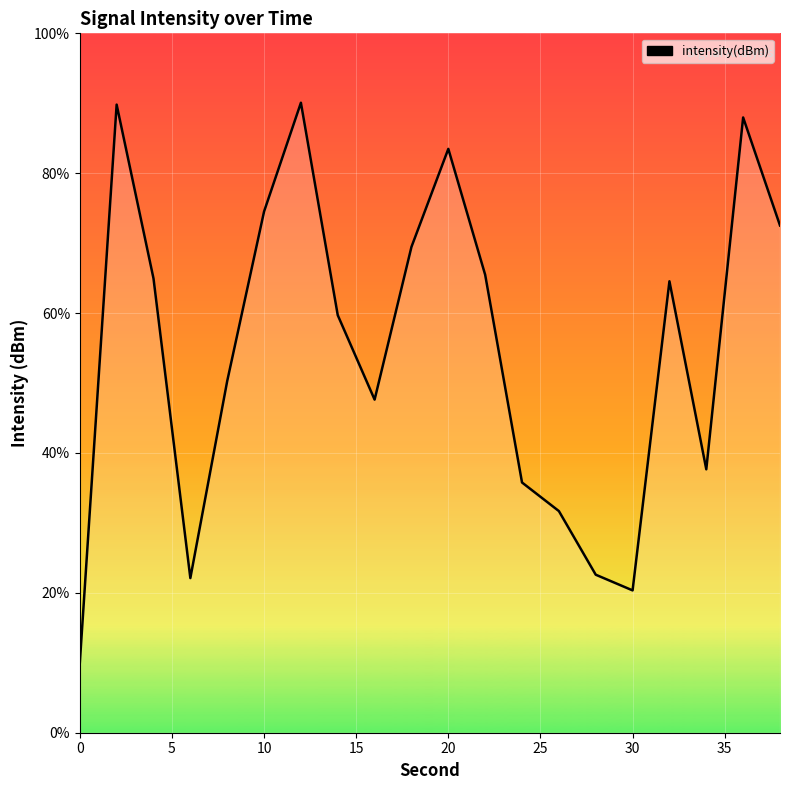

True or false: there are more than 1 points higher than both neighbors.

True